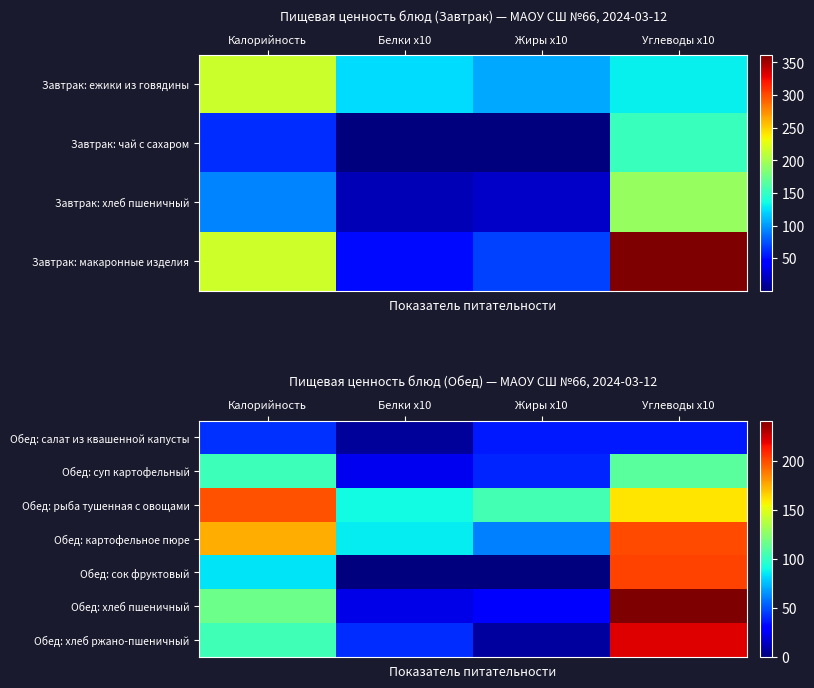

Read the Обед: салат из квашенной капусты value at Белки x10.

5.8